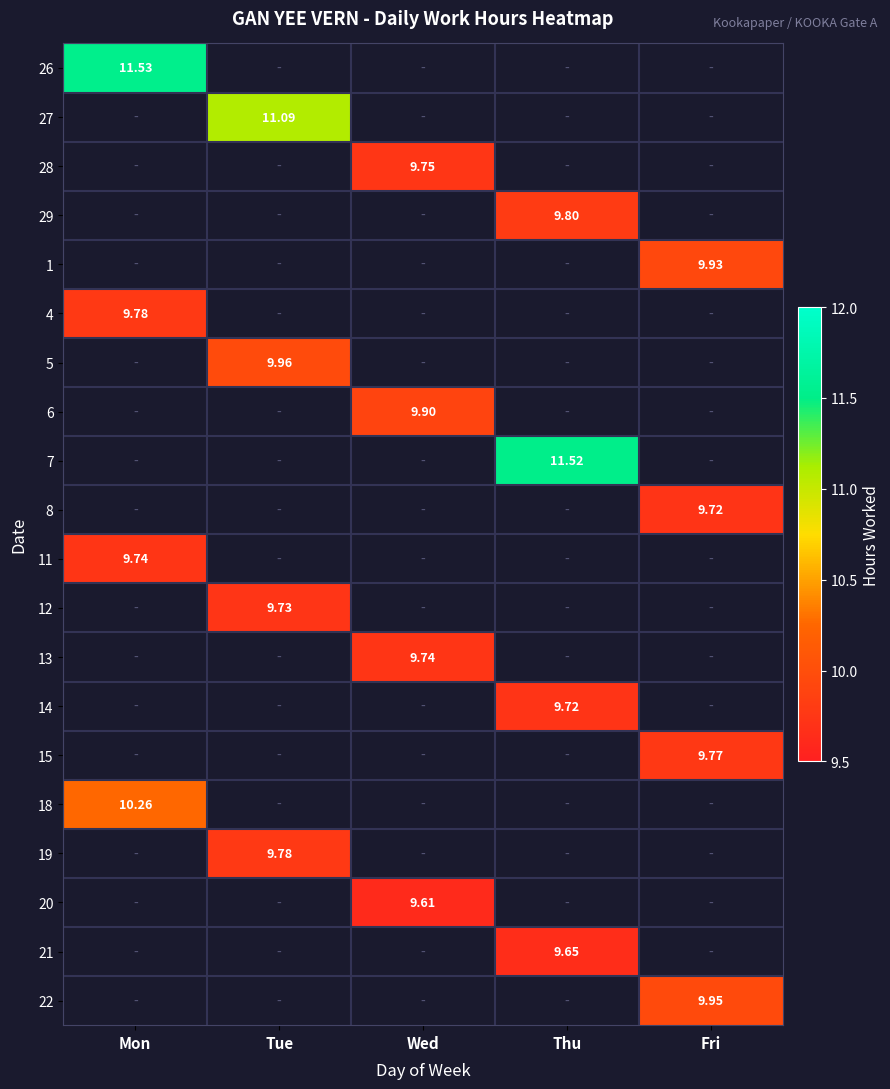

Where is 4 nearest to the value 9?

Mon